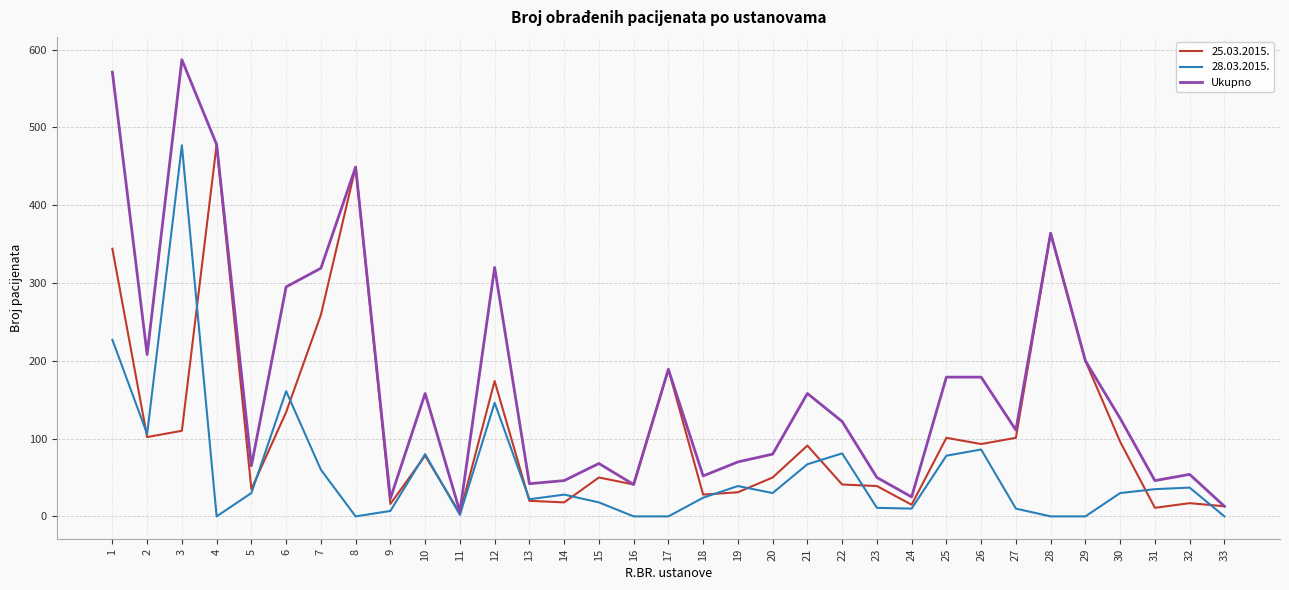

The 28.03.2015. series shows 86 at 26. True or false?

True